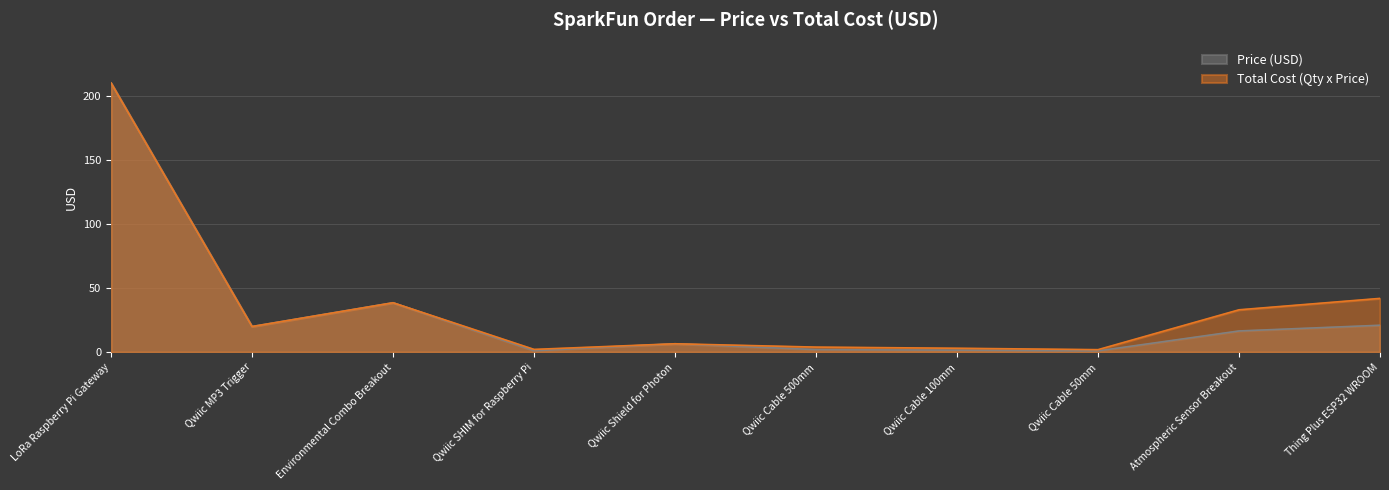

Reading left to right, list all the values displayed in this chart.

Price (USD): 209.9	19.9	38.5	1.1	6.5	1.9	1.5	0.9	16.5	20.9
Total Cost (Qty x Price): 209.9	19.9	38.5	2.1	6.5	3.9	3.0	1.9	33.0	41.9